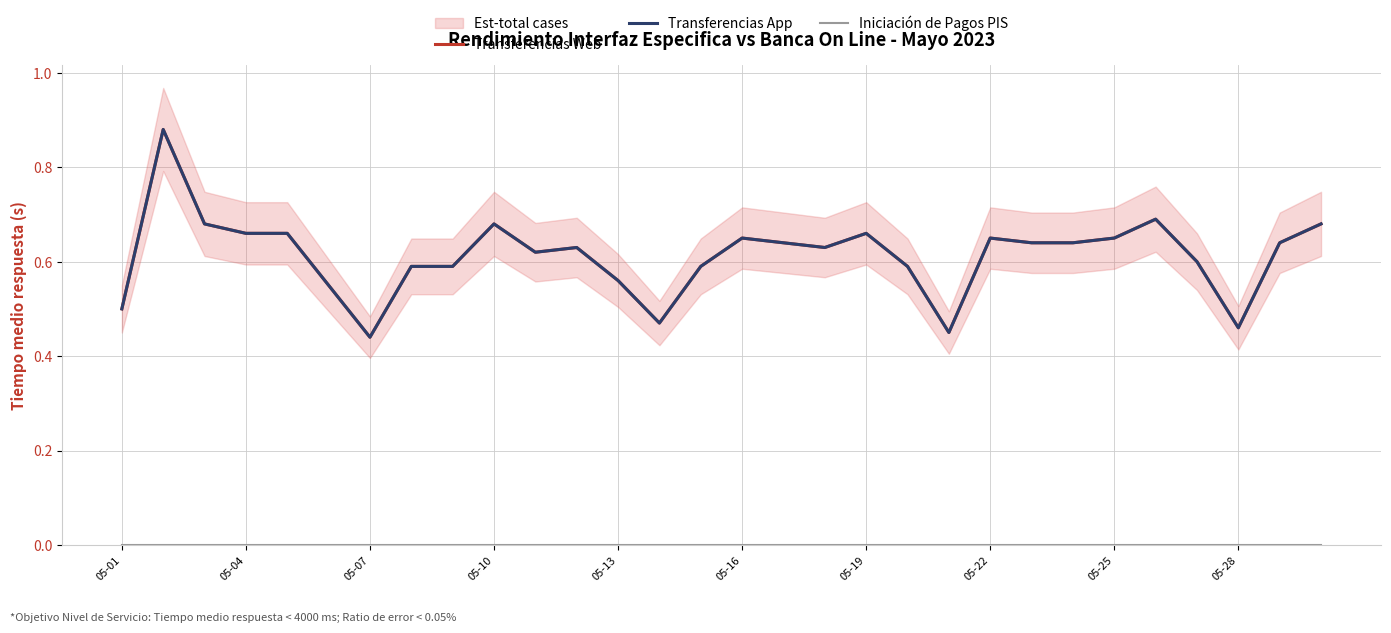

Does the chart have visible grid lines?

Yes